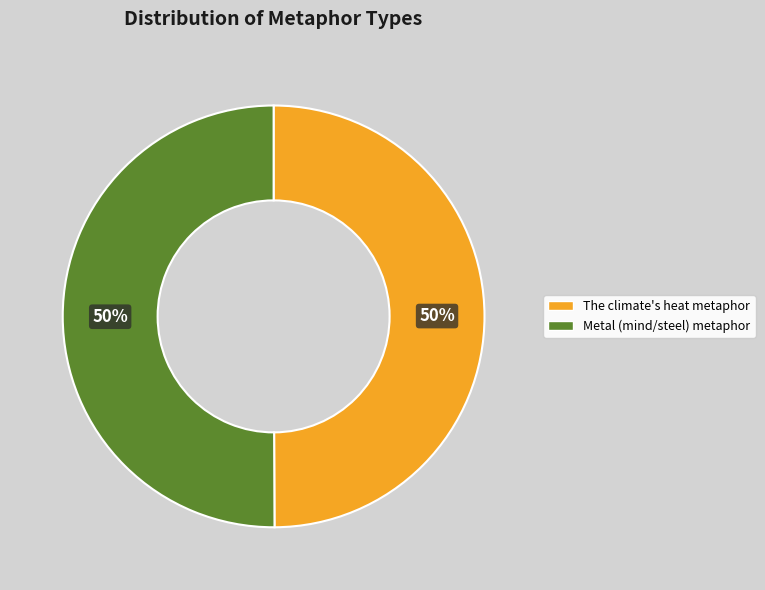

To the nearest percent, what is the average slice percentage?

50%